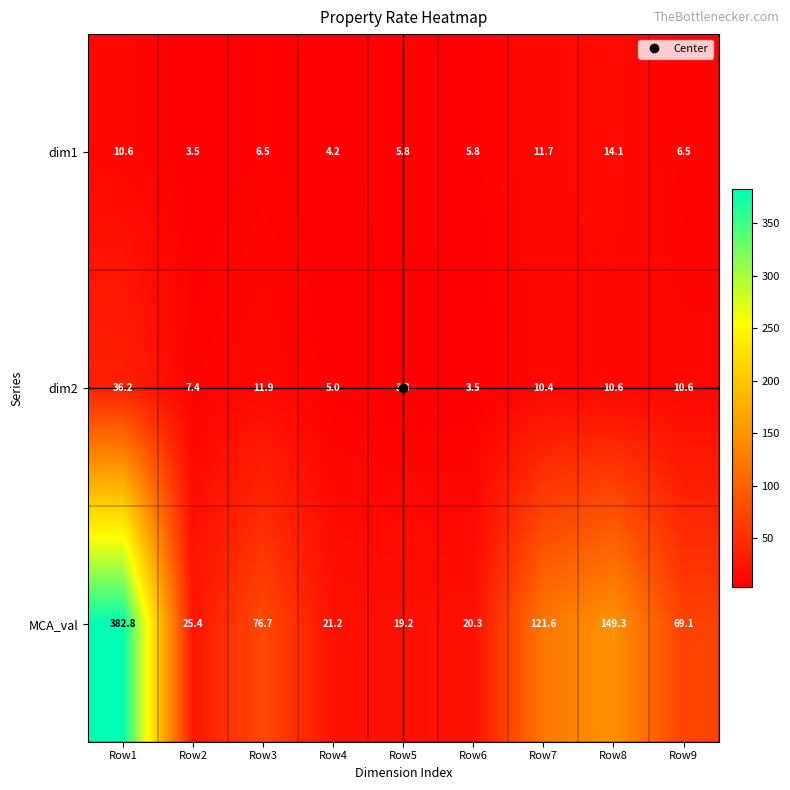

What value does the MCA_val series have at Row8?

149.3